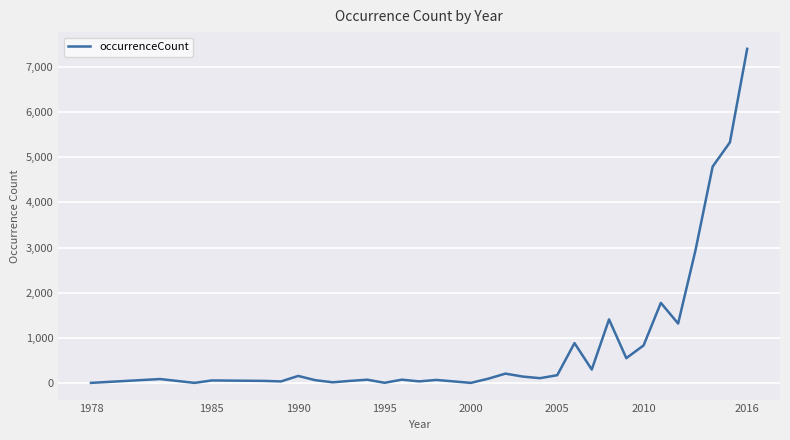

What is the difference between the maximum and minimum values?

7401